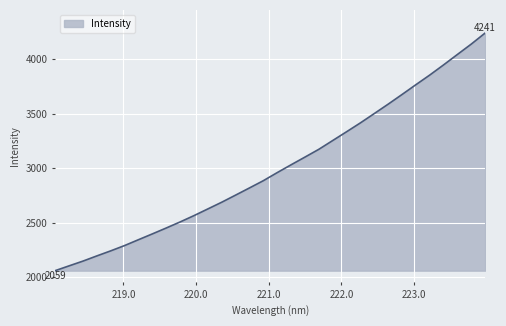

What is the difference between the maximum and minimum values?

2182.2